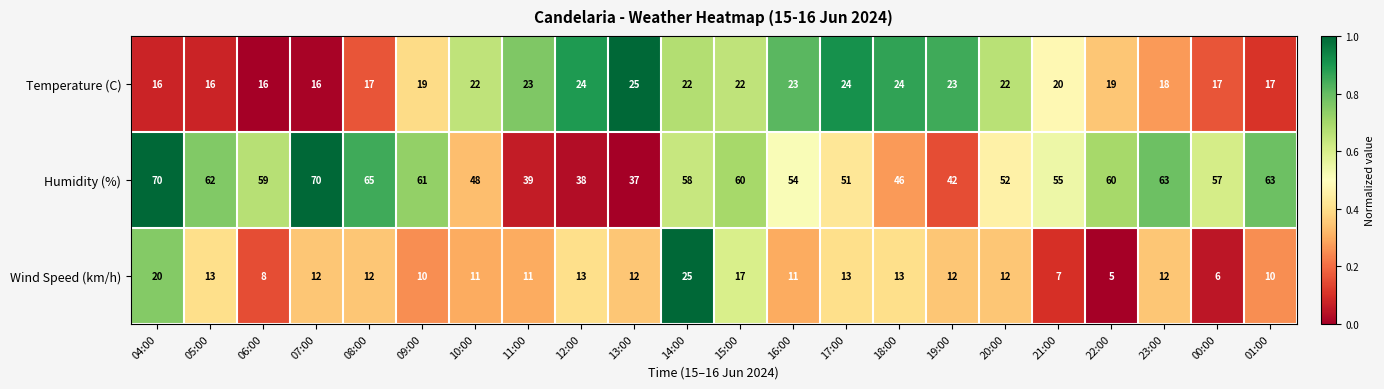

Where is Temperature (C) nearest to the value 20?

21:00